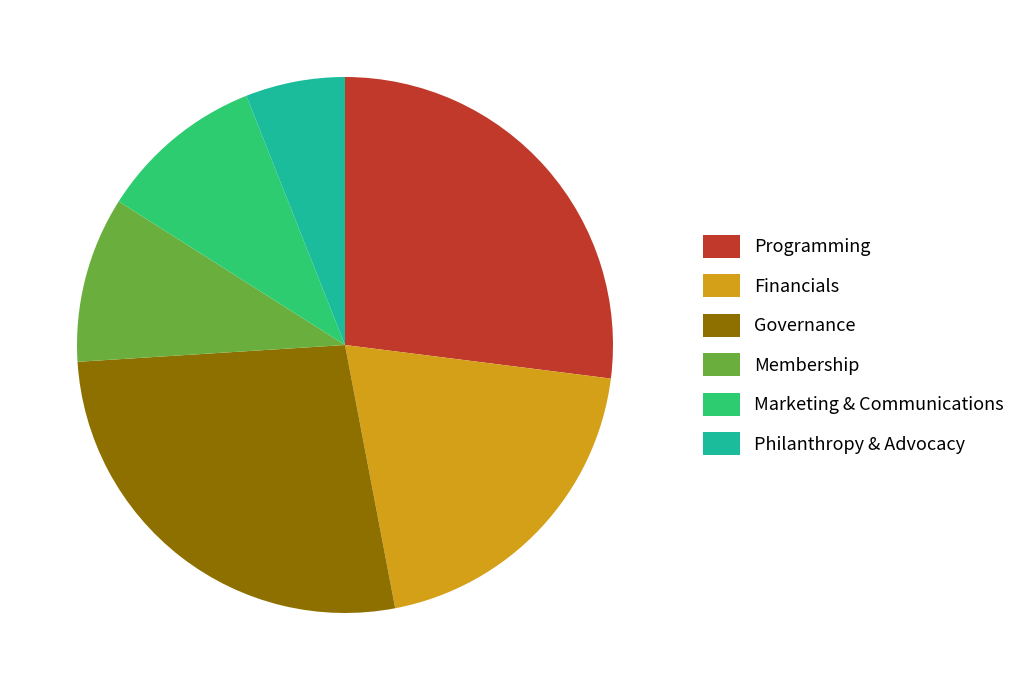

What is the smallest slice in the pie chart?

Philanthropy & Advocacy